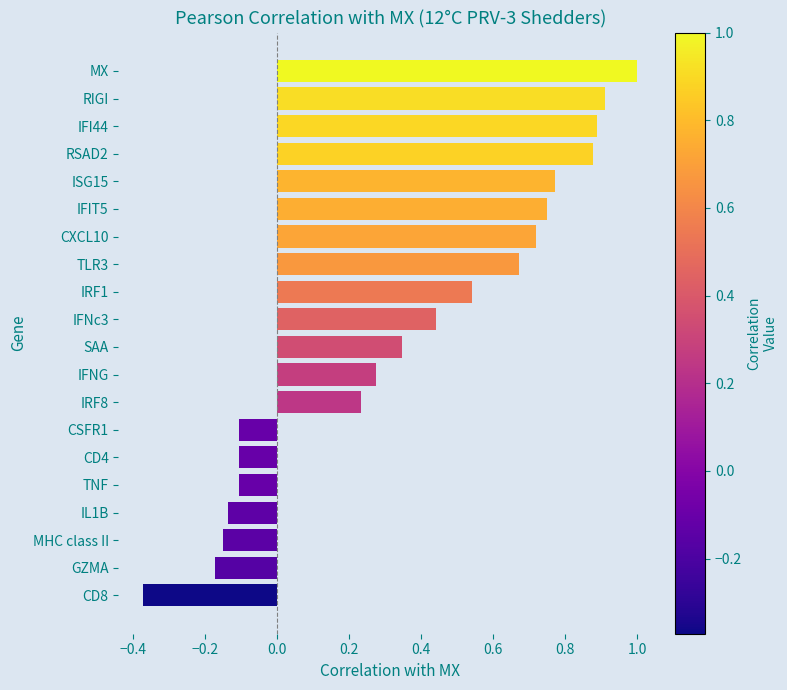

How many series are shown in this chart?

1